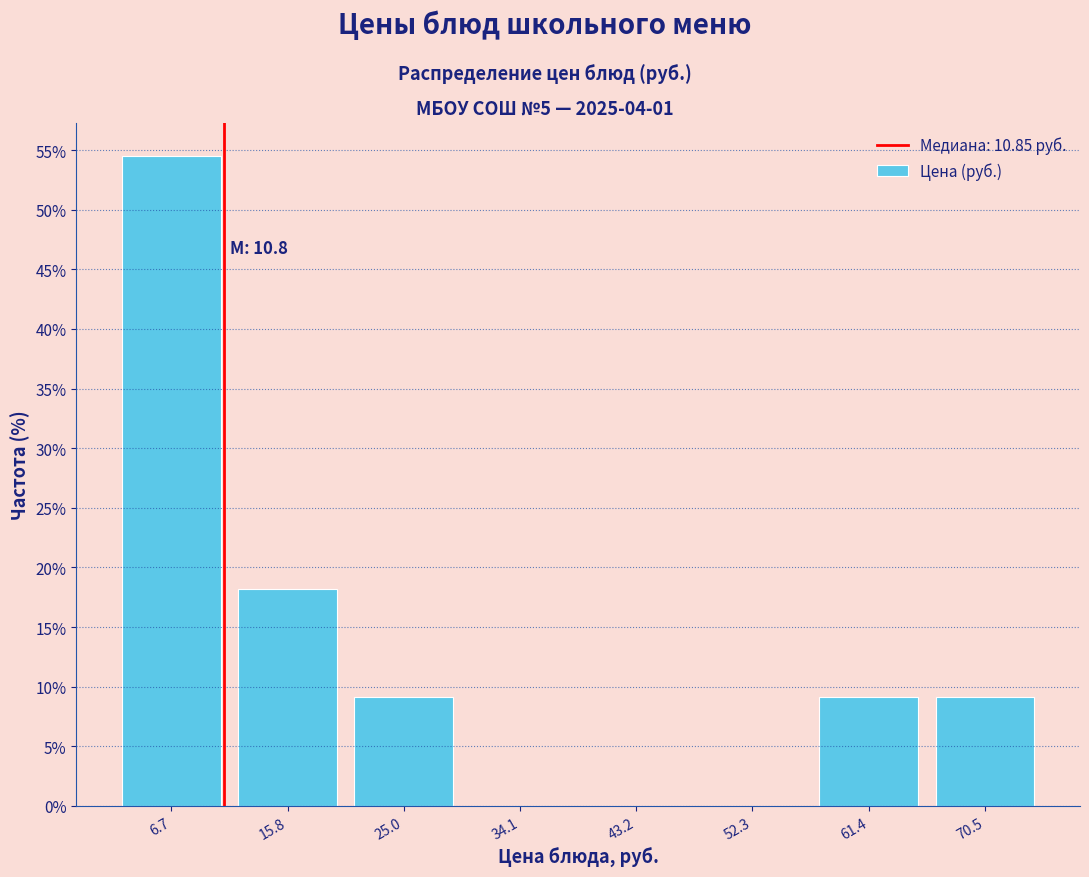

Which range on the x-axis has the tallest bar?

2 to 11